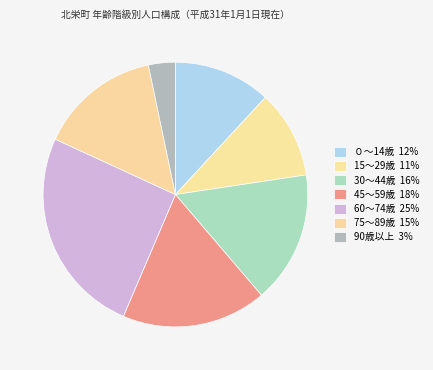

Is there a majority slice in this chart?

No